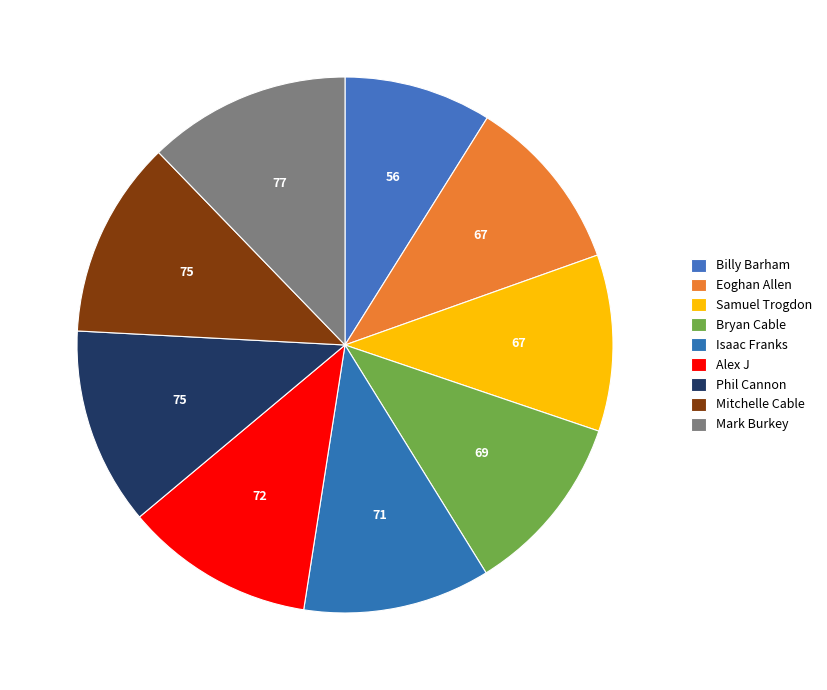

To the nearest percent, what is the average slice percentage?

11%